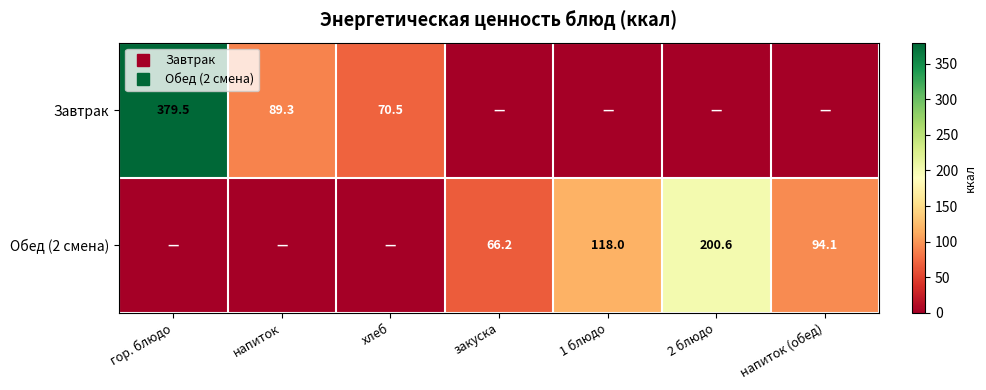

The Завтрак series shows 0.0 at 2 блюдо. True or false?

True